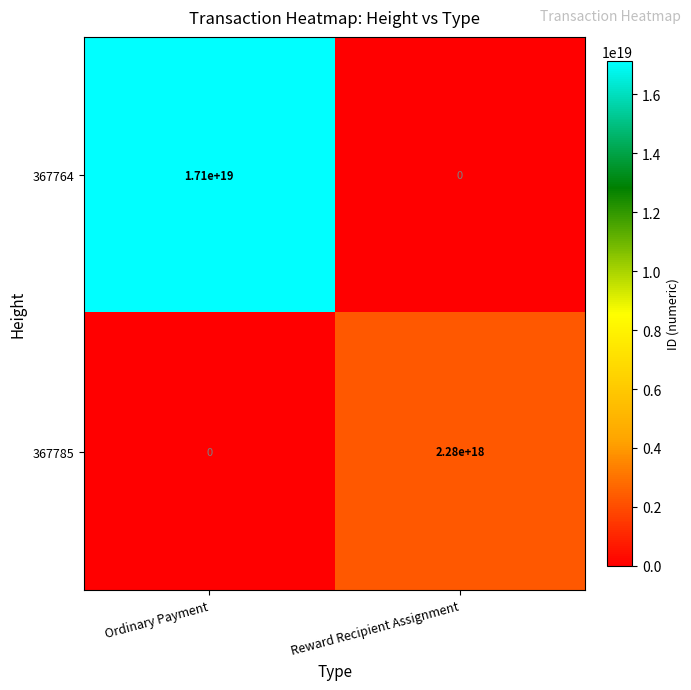

How many values in the 367785 series are below 2280000000000000000?

1